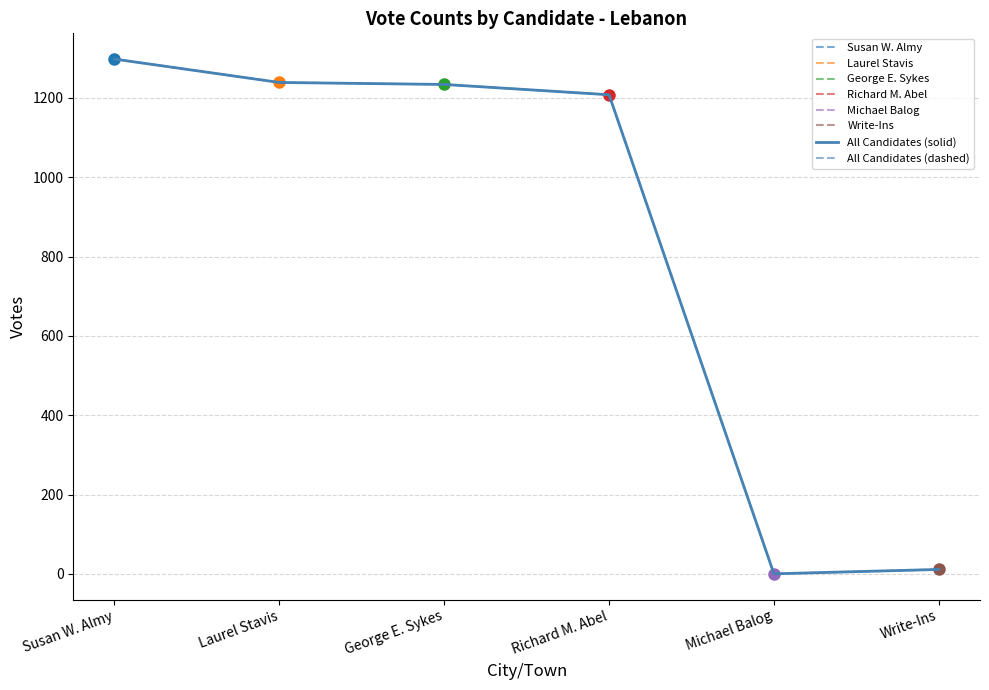

Is it true that All Candidates (dashed) equals 633 at Richard M. Abel?

False